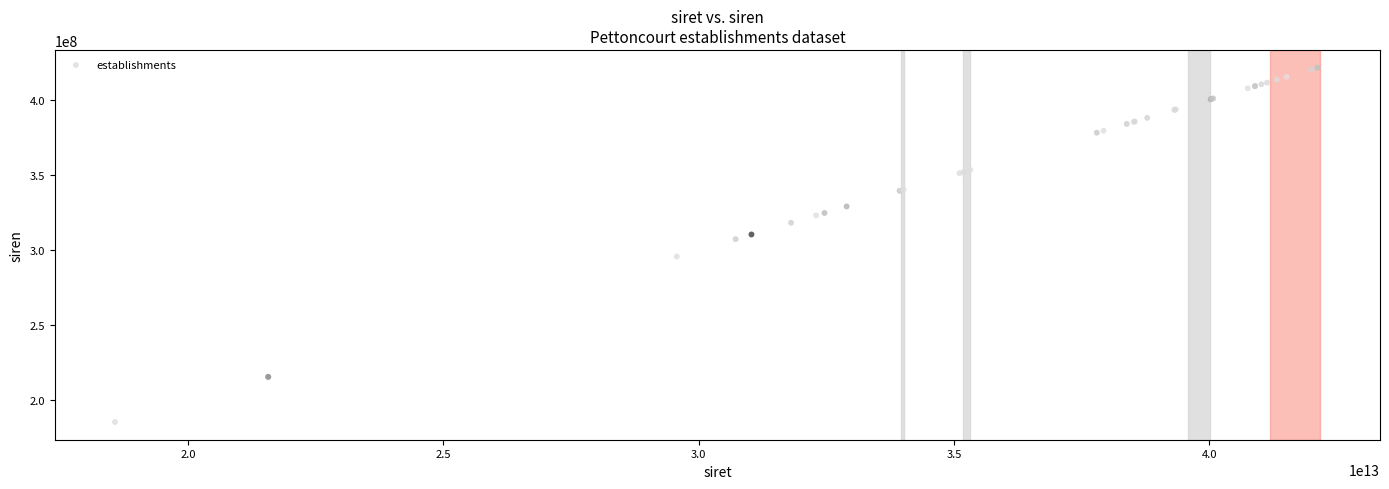

What Y value in the scatter plot is closest to 303452385?

307235531